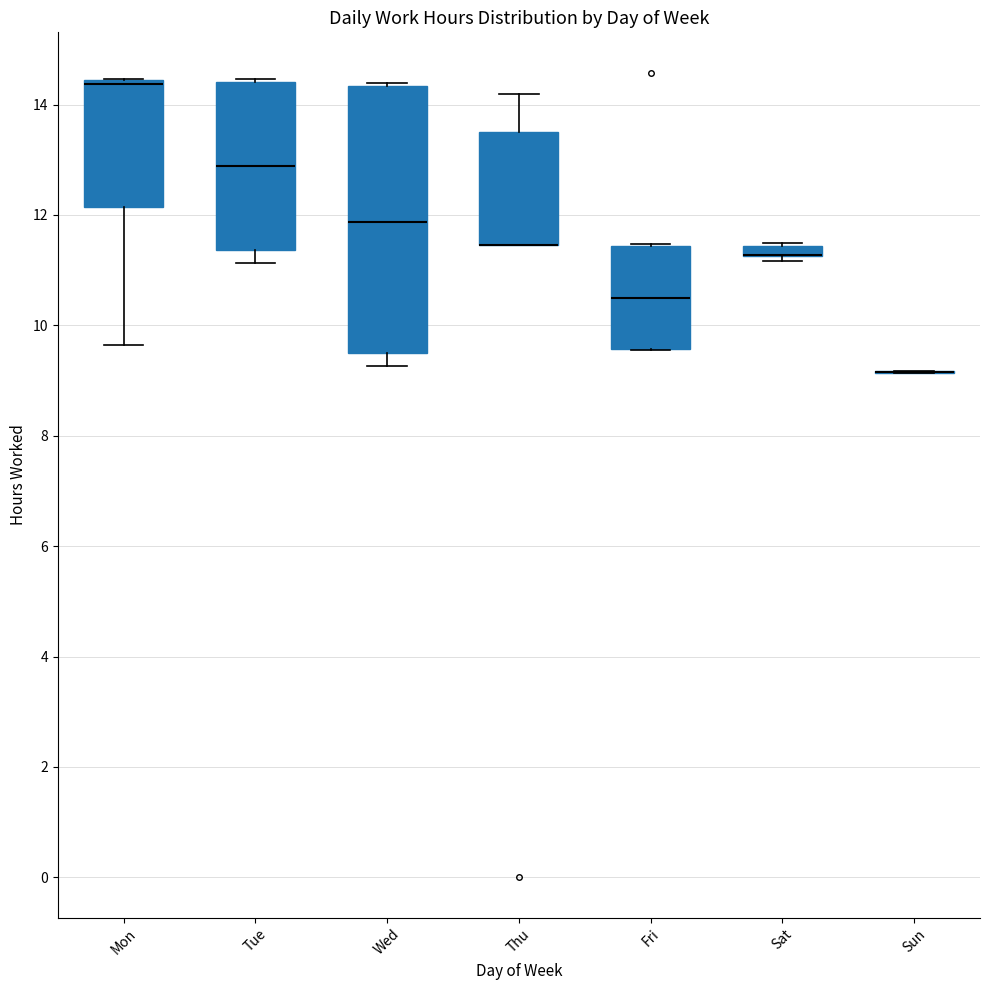

Where does the lower whisker of the box for Mon end on the y-axis? The values are not printed on the chart, so give them approximately, as read against the axis.

9.6